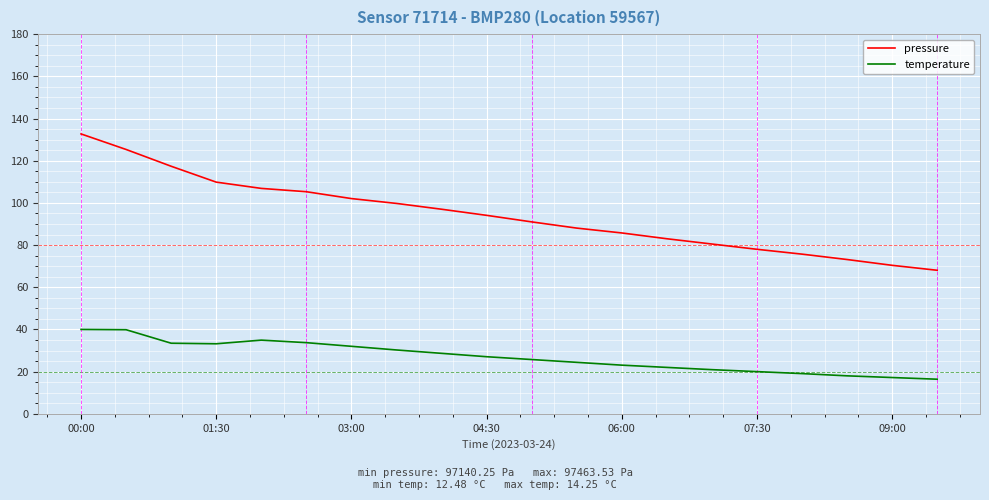

What is the smallest value displayed?

16.4